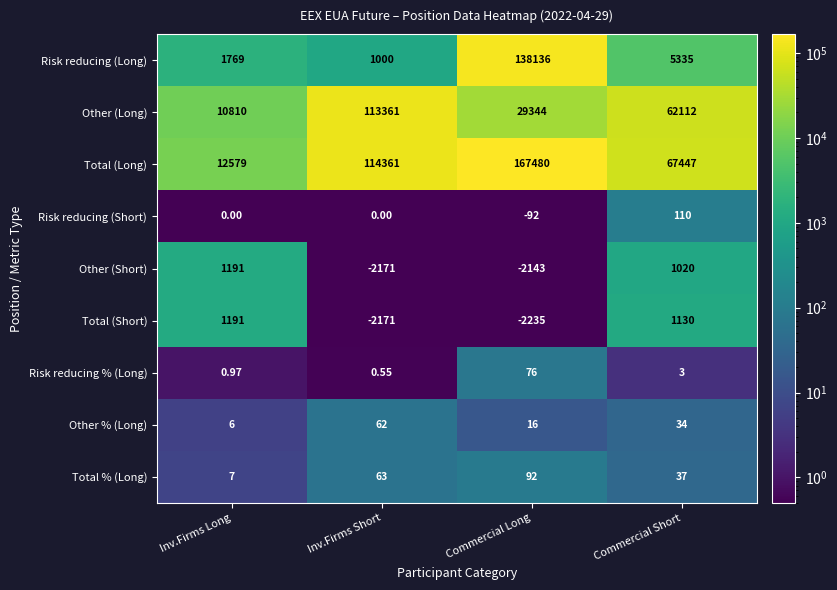

Where is Risk reducing % (Long) nearest to the value 38?

Commercial Short